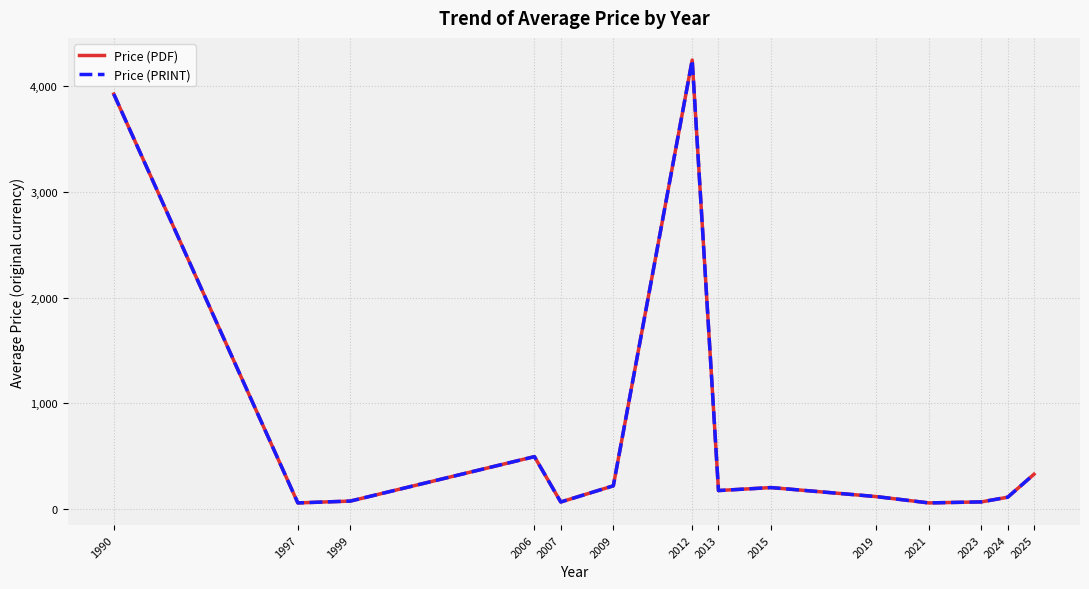

Does the chart have visible grid lines?

Yes